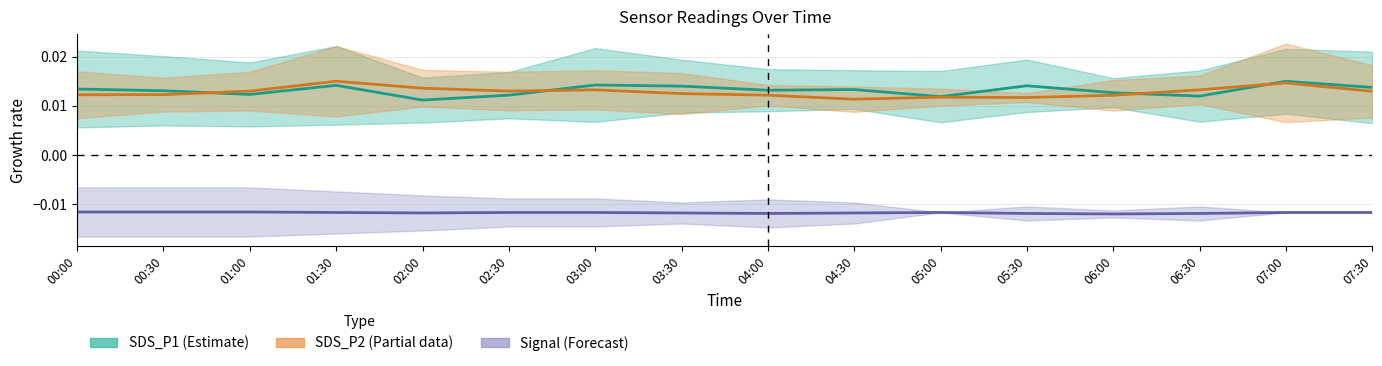

At which label does SDS_P2 reach its minimum?

04:30